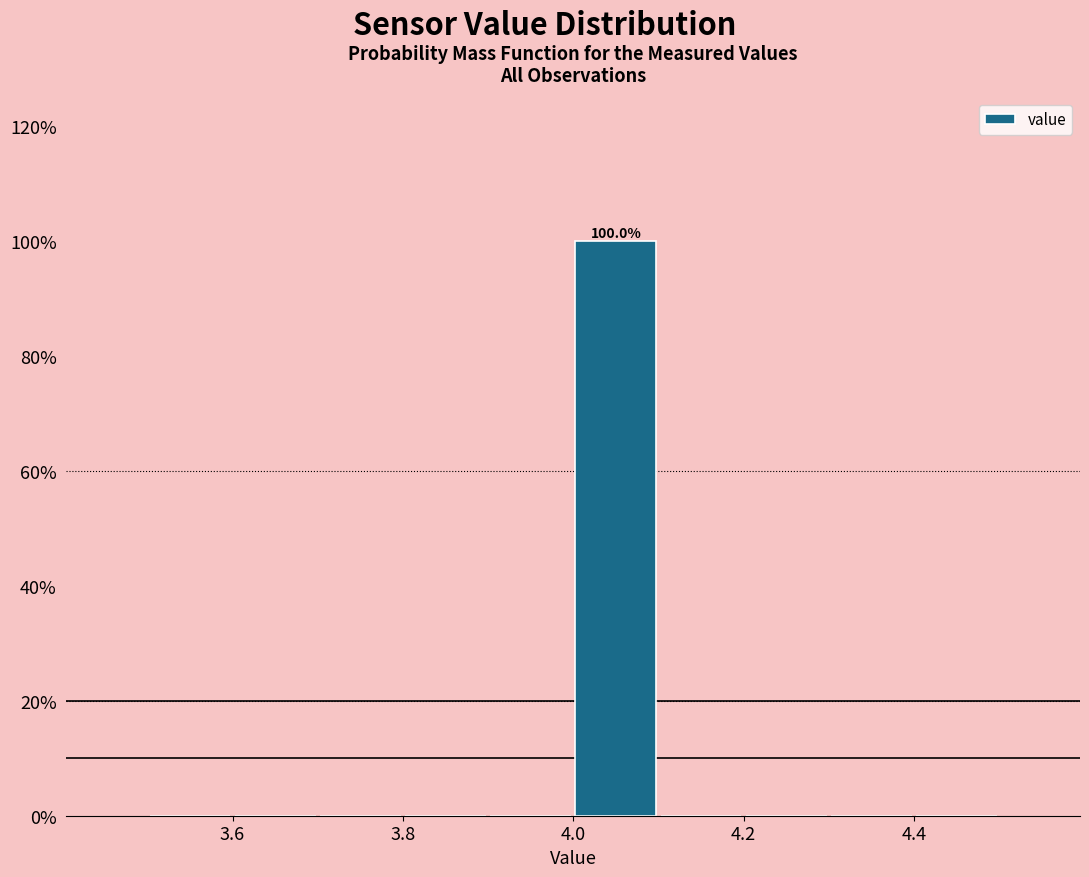

Over which range of the x-axis is the bar tallest?

4.0 to 4.1